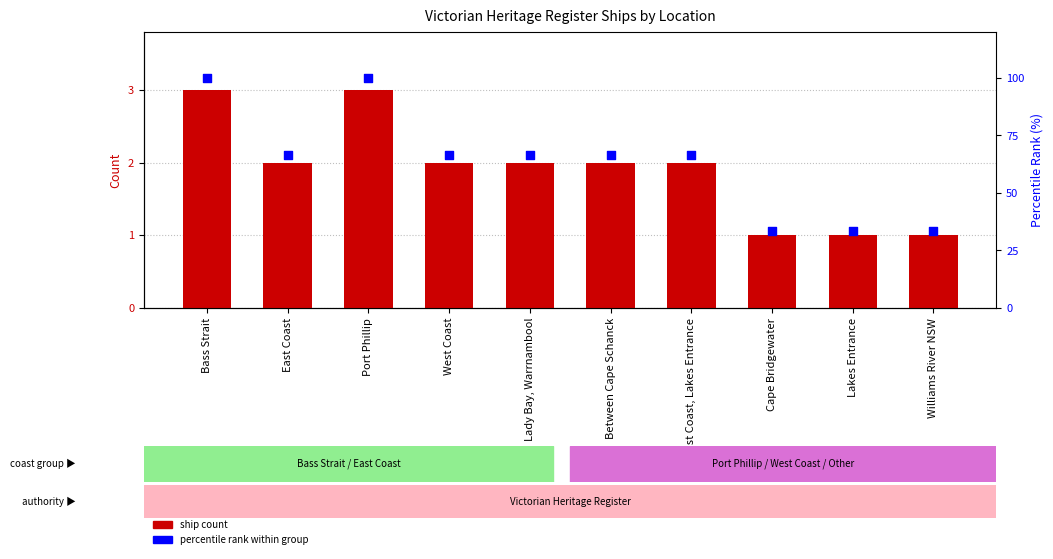

Which series has the widest spread of Y values?

percentile rank